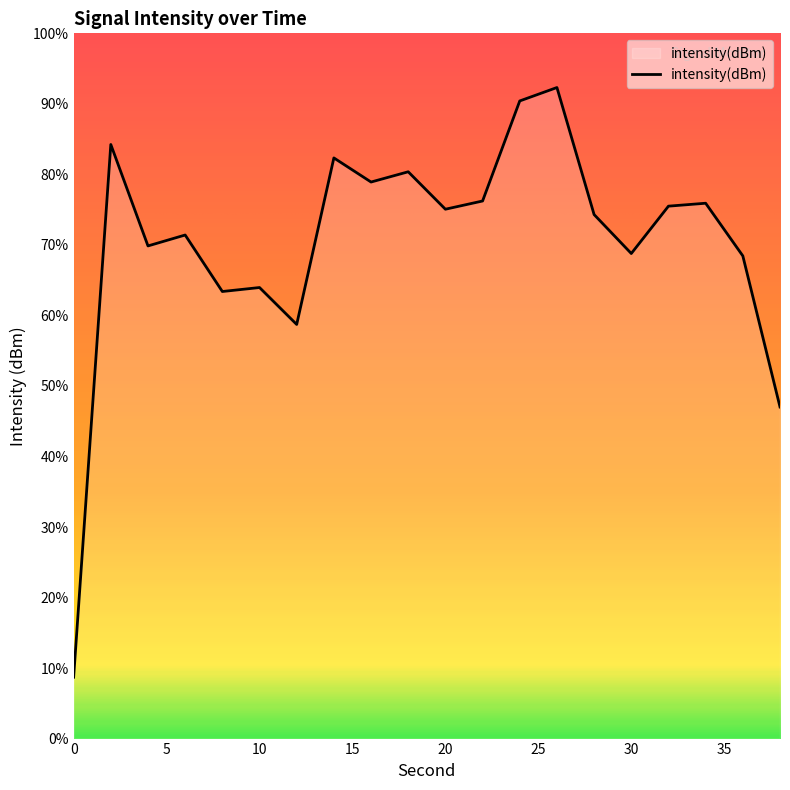

How many lines are shown in the chart?

1